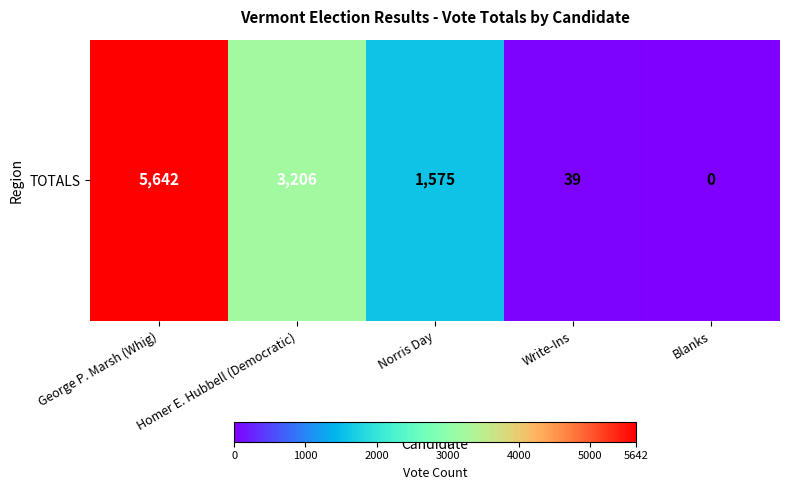

What is the difference between the maximum and minimum values?

5642